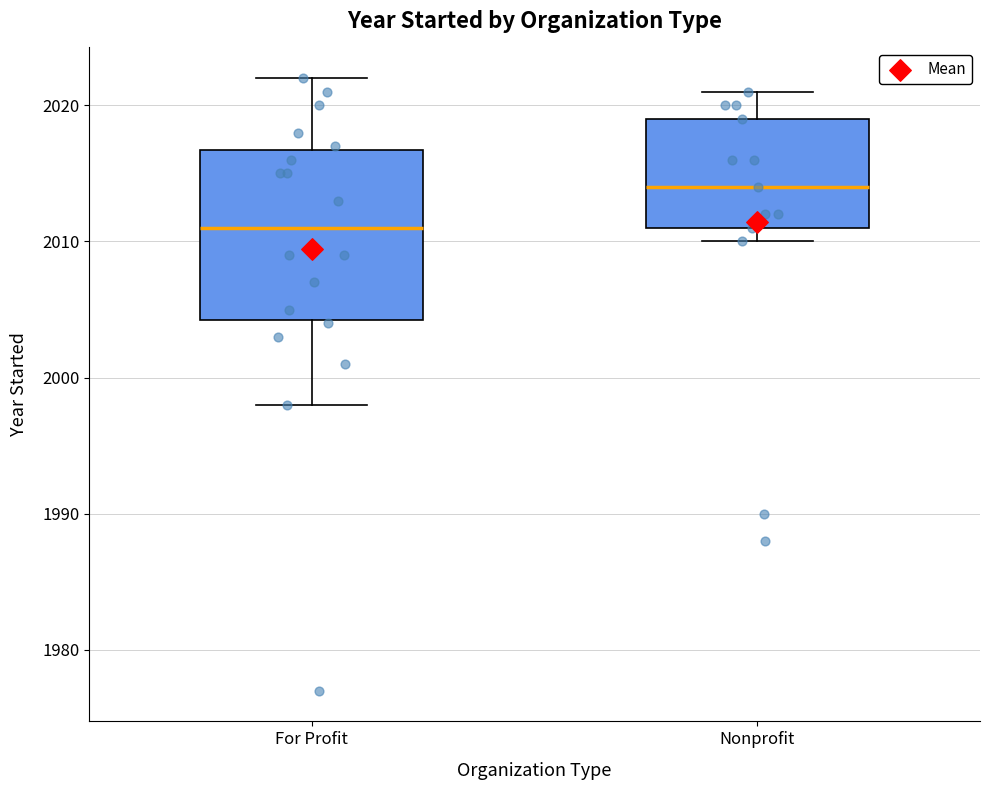

Reading left to right, transcribe this box plot: for each box, give where its median line is, the range the box spans, and where its two whiskers end, as read against the y-axis. The values are not printed on the chart, so give them approximately, as read against the axis.

For Profit: median 2011, box 2004 to 2017, whiskers 1998 to 2022
Nonprofit: median 2014, box 2011 to 2019, whiskers 2010 to 2021